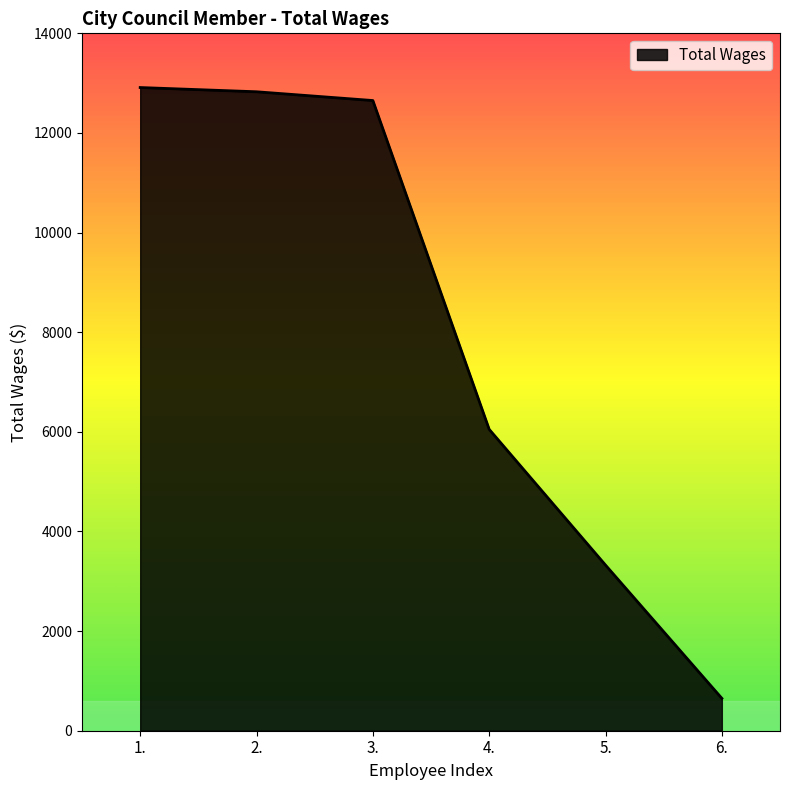

What is the sum of all values?

48415